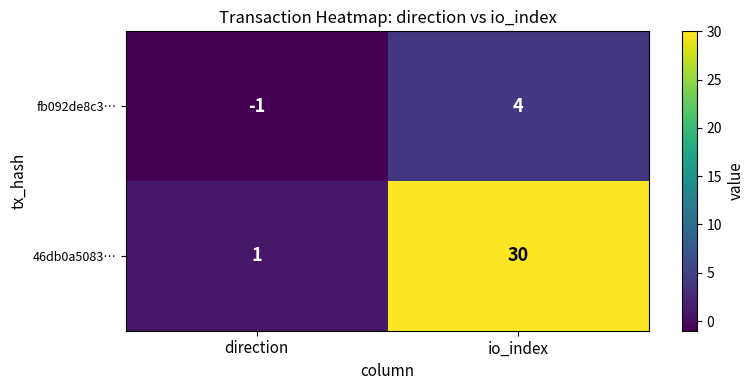

List the series in order of their peak value, highest first.

46db0a5083…, fb092de8c3…